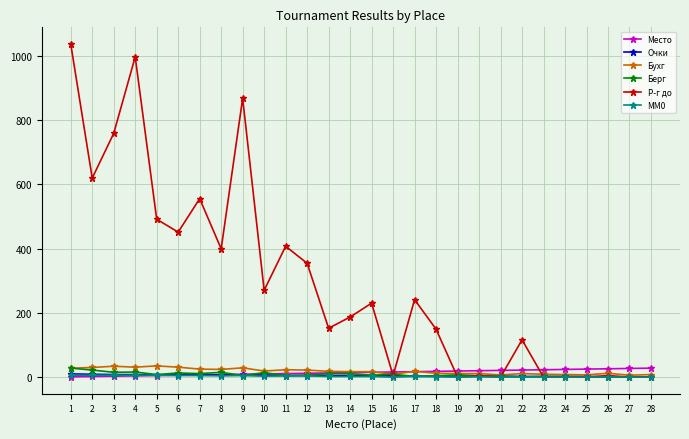

Does the chart display data point markers on the line(s)?

Yes